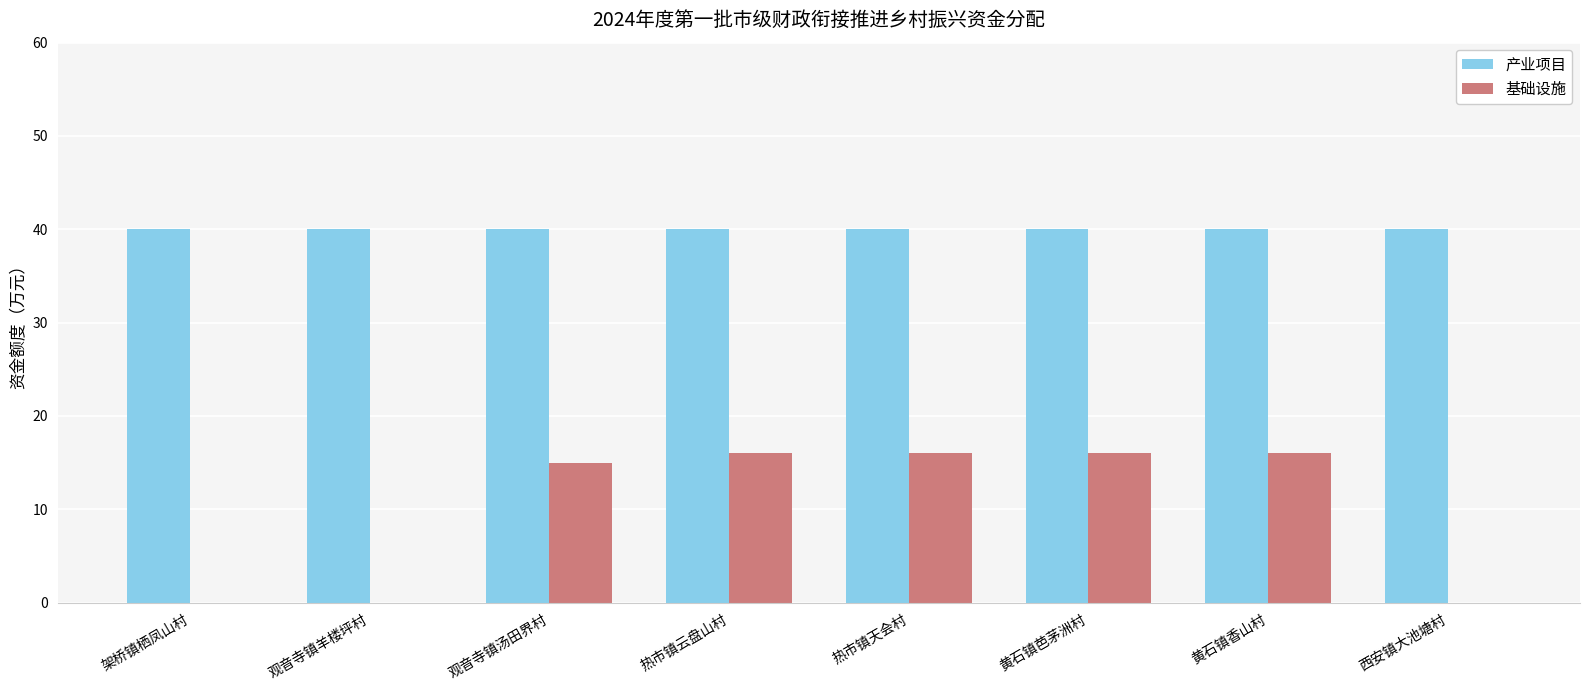

Is the value of 产业项目 at 西安镇大池塘村 greater than the value of 基础设施 at 黄石镇香山村?

Yes